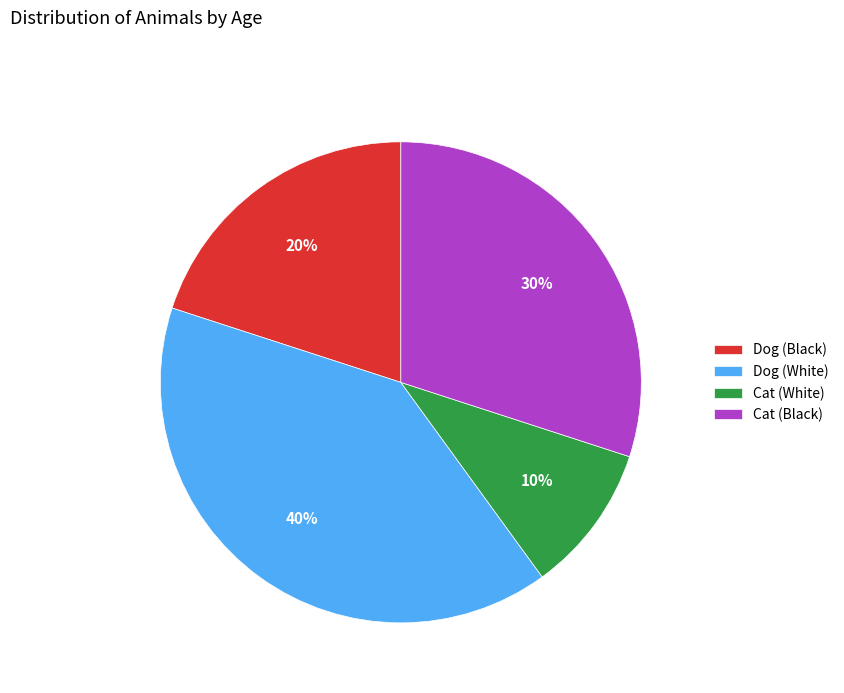

Count the number of slices in the pie.

4